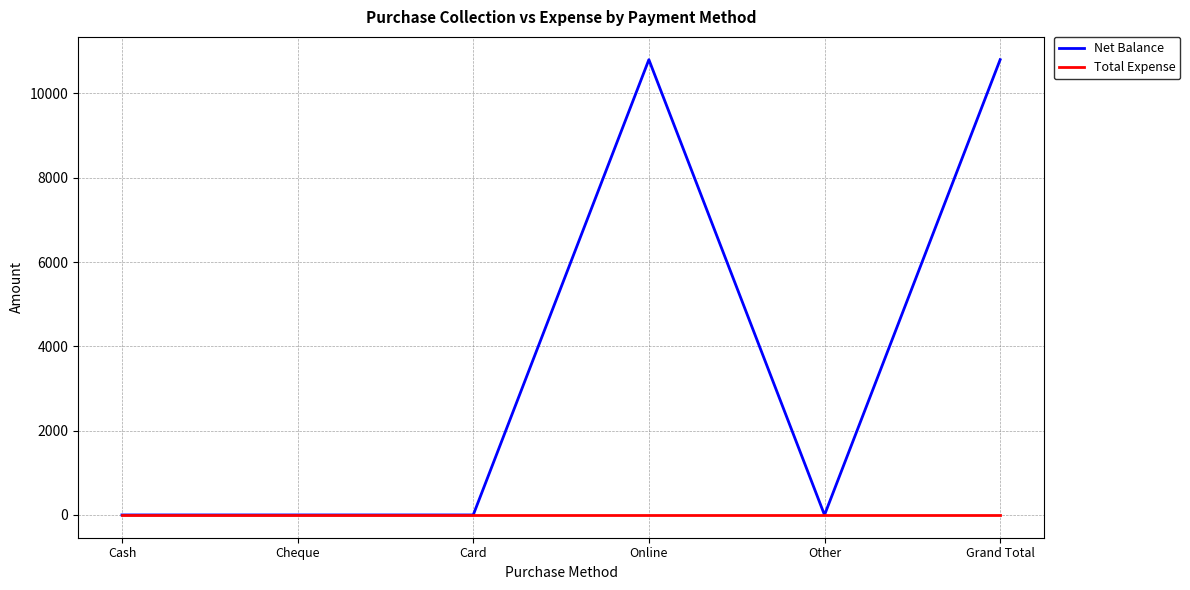

What are all the series names shown in the legend?

Net Balance, Total Expense